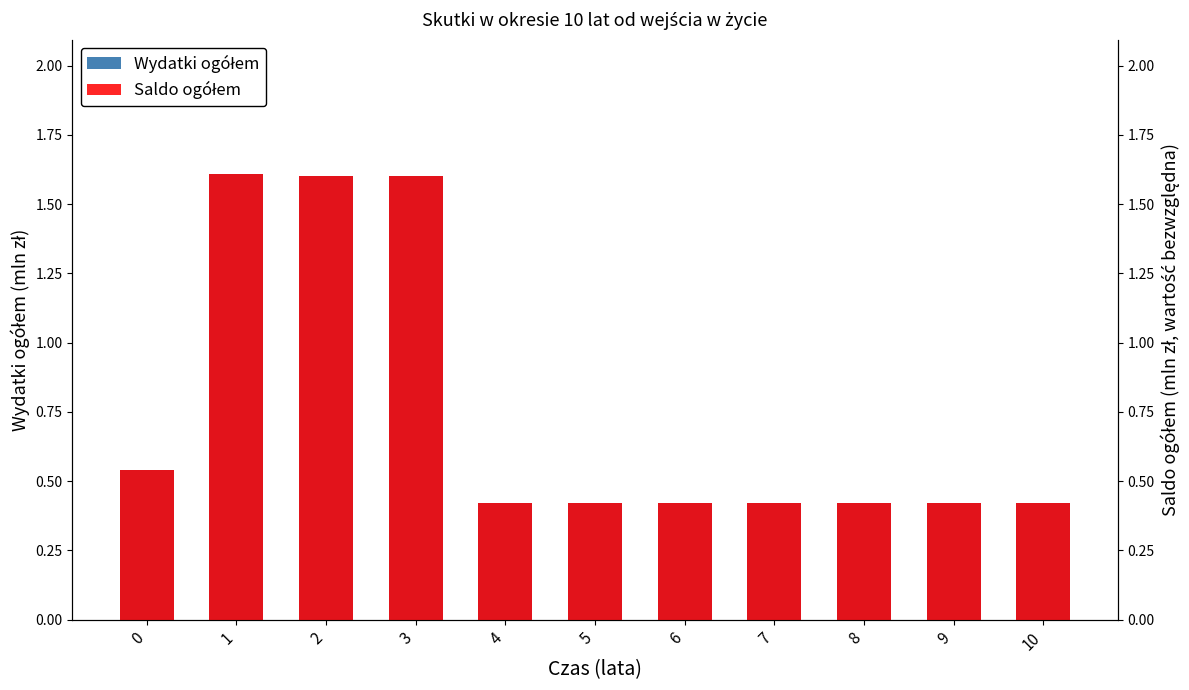

What is the difference between the maximum and minimum values in the Saldo ogółem series?

1.2